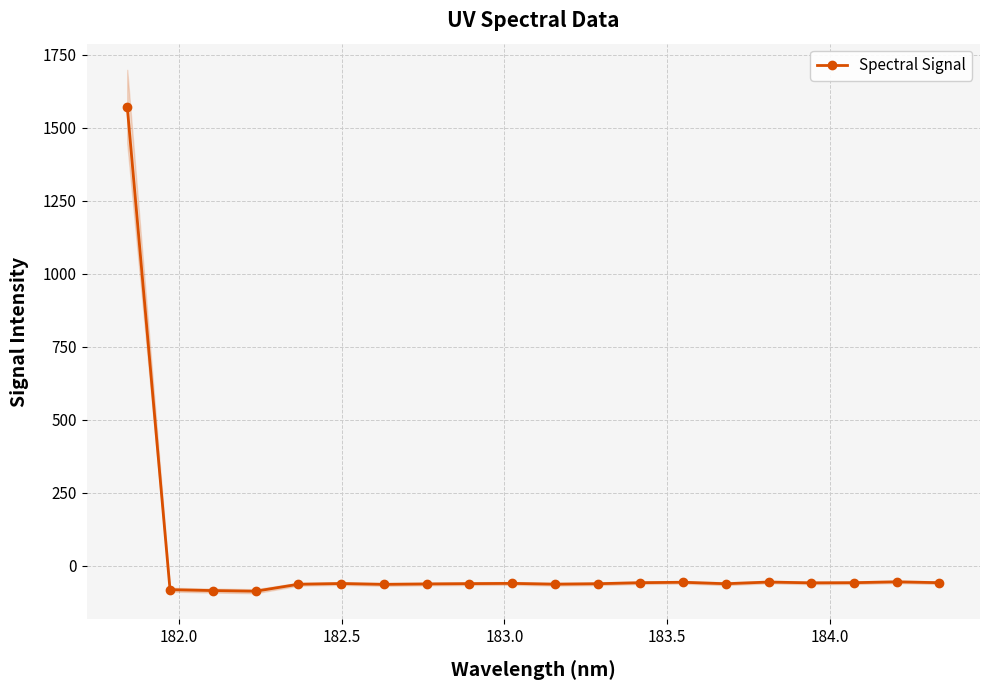

True or false: Spectral Signal has more than 2 points higher than both neighbors.

True